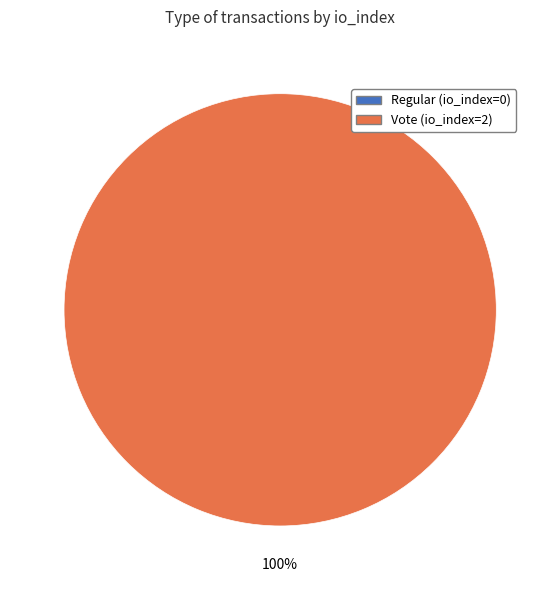

To the nearest percent, what is the difference between the largest and smallest slice percentages?

100%